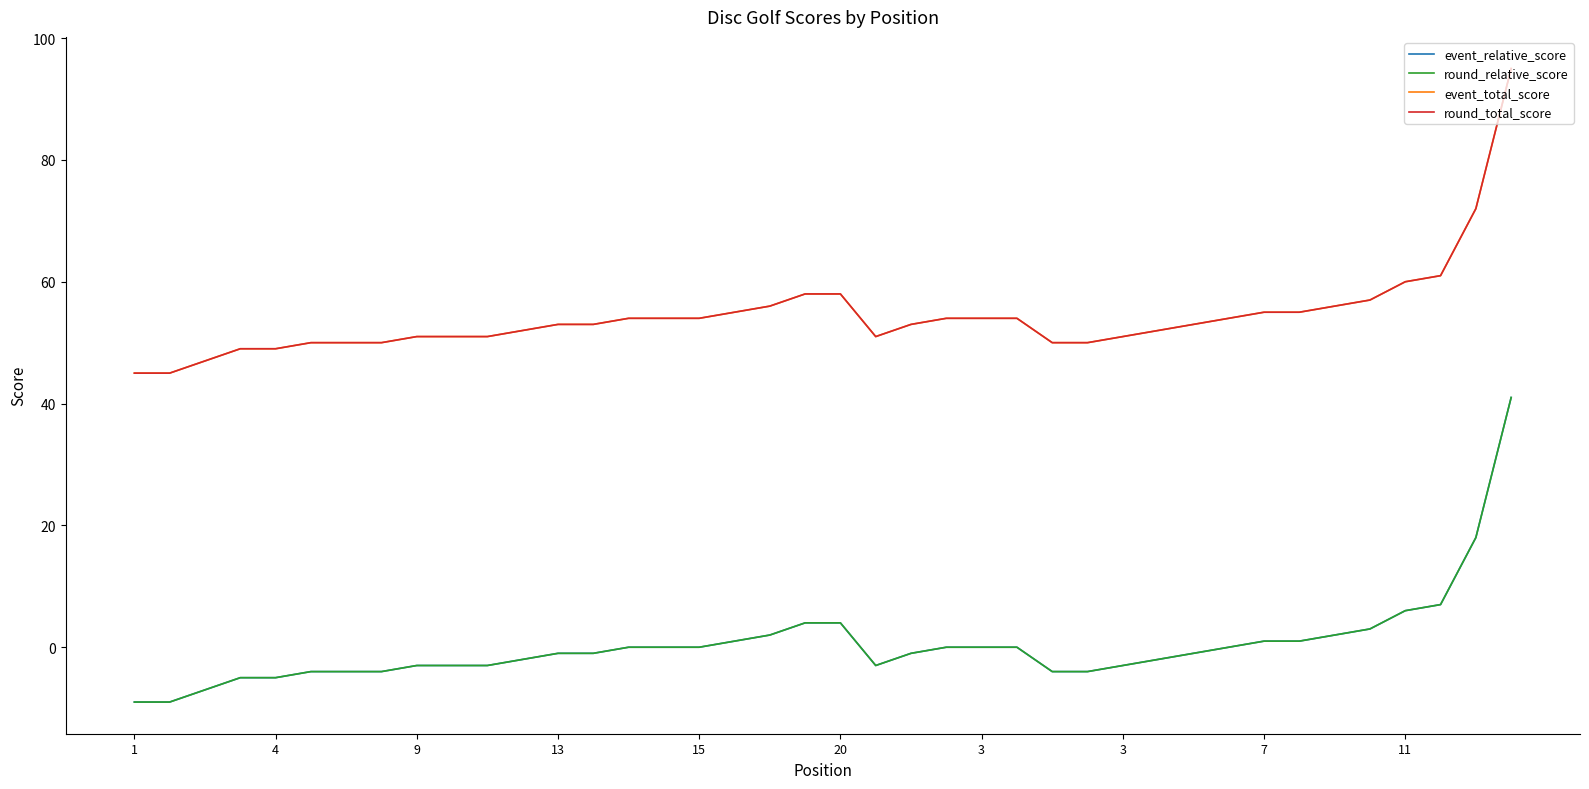

Is this an area chart (filled region under the line)?

No